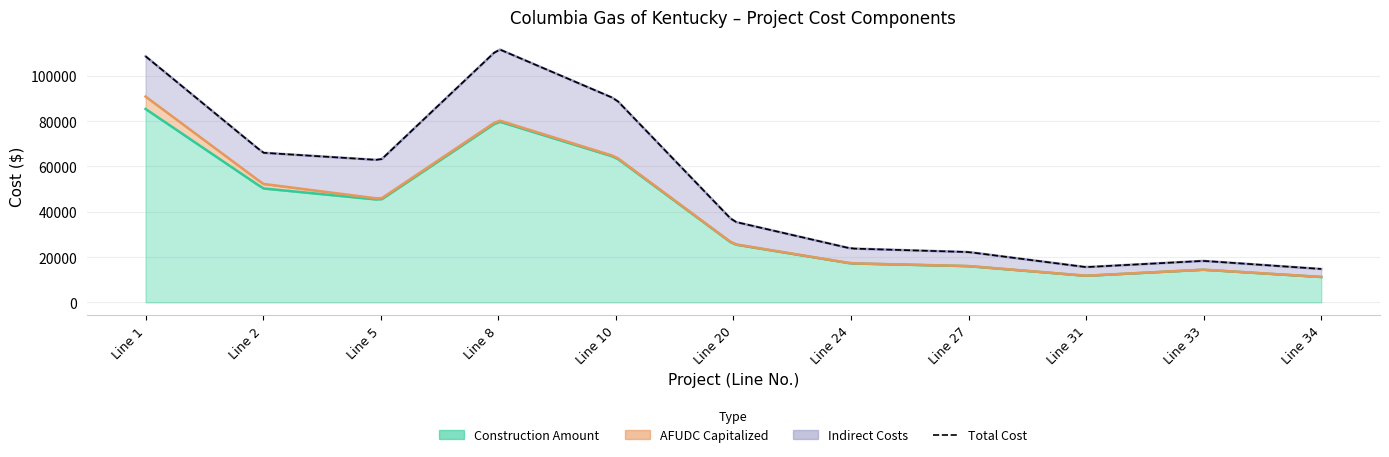

How many categories are shown in the chart?

11